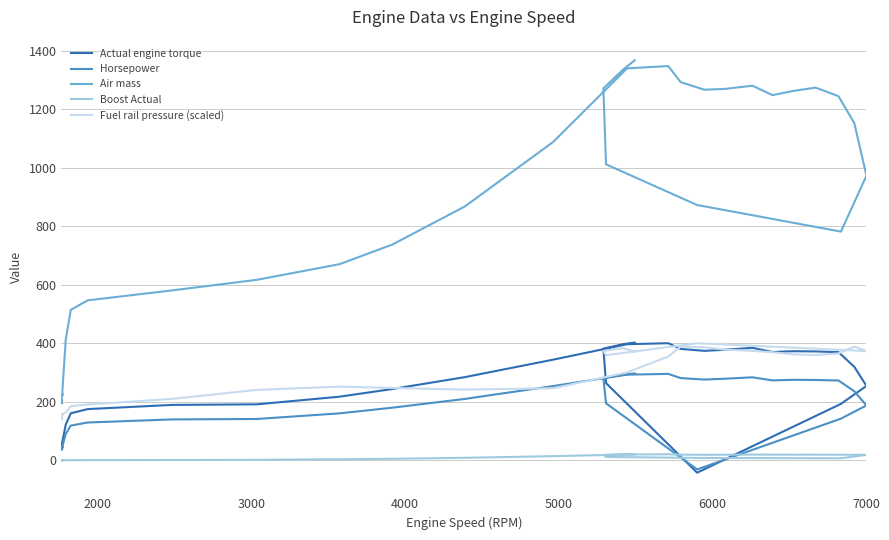

Is it true that Fuel rail pressure (scaled) equals 589.1 at 33?

False